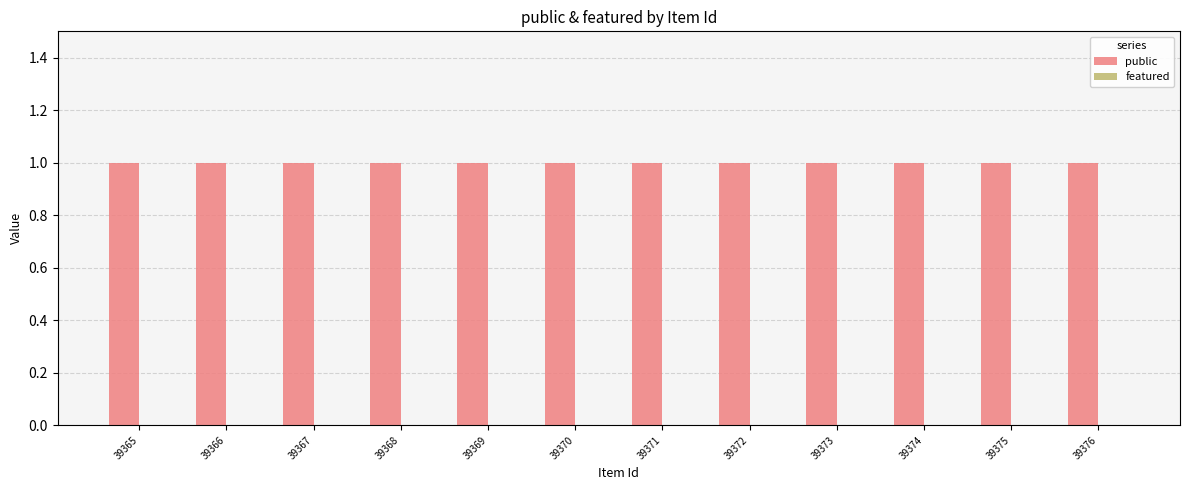

Count the number of data series in this chart.

2